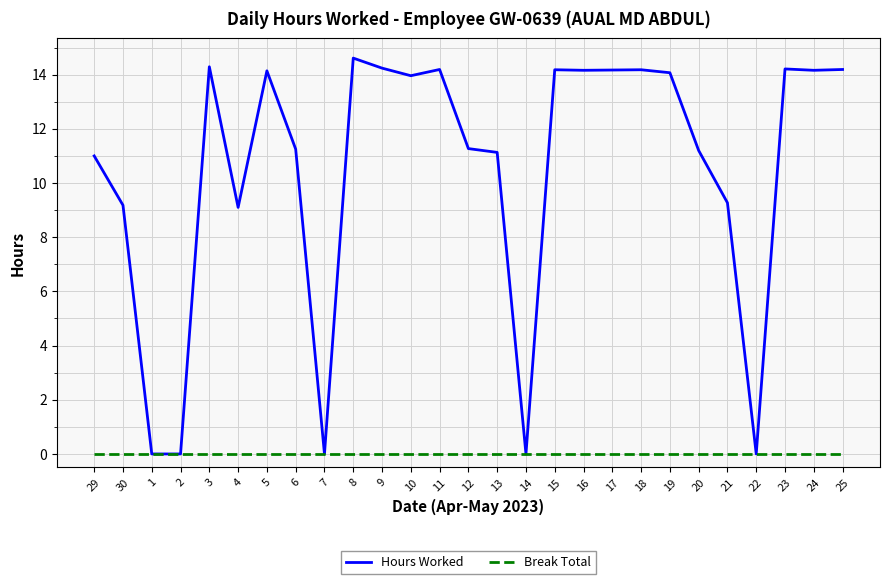

What is the difference between the highest and lowest values at 11?

14.2